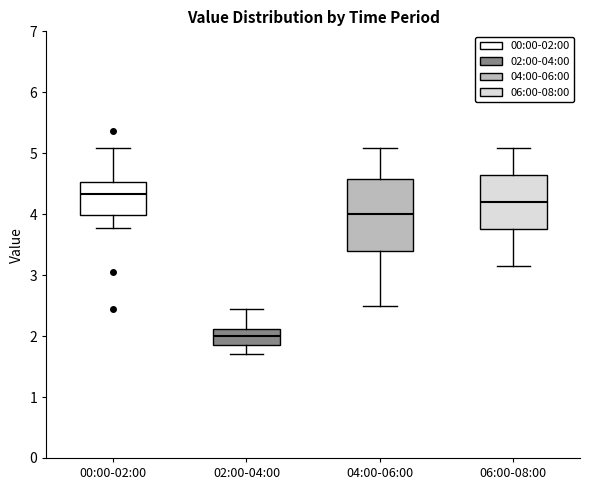

Reading left to right, transcribe this box plot: for each box, give where its median line is, the range the box spans, and where its two whiskers end, as read against the y-axis. The values are not printed on the chart, so give them approximately, as read against the axis.

00:00-02:00: median 4.3, box 4.0 to 4.5, whiskers 3.8 to 5.1
02:00-04:00: median 2.0, box 1.9 to 2.1, whiskers 1.7 to 2.5
04:00-06:00: median 4.0, box 3.4 to 4.6, whiskers 2.5 to 5.1
06:00-08:00: median 4.2, box 3.8 to 4.7, whiskers 3.2 to 5.1